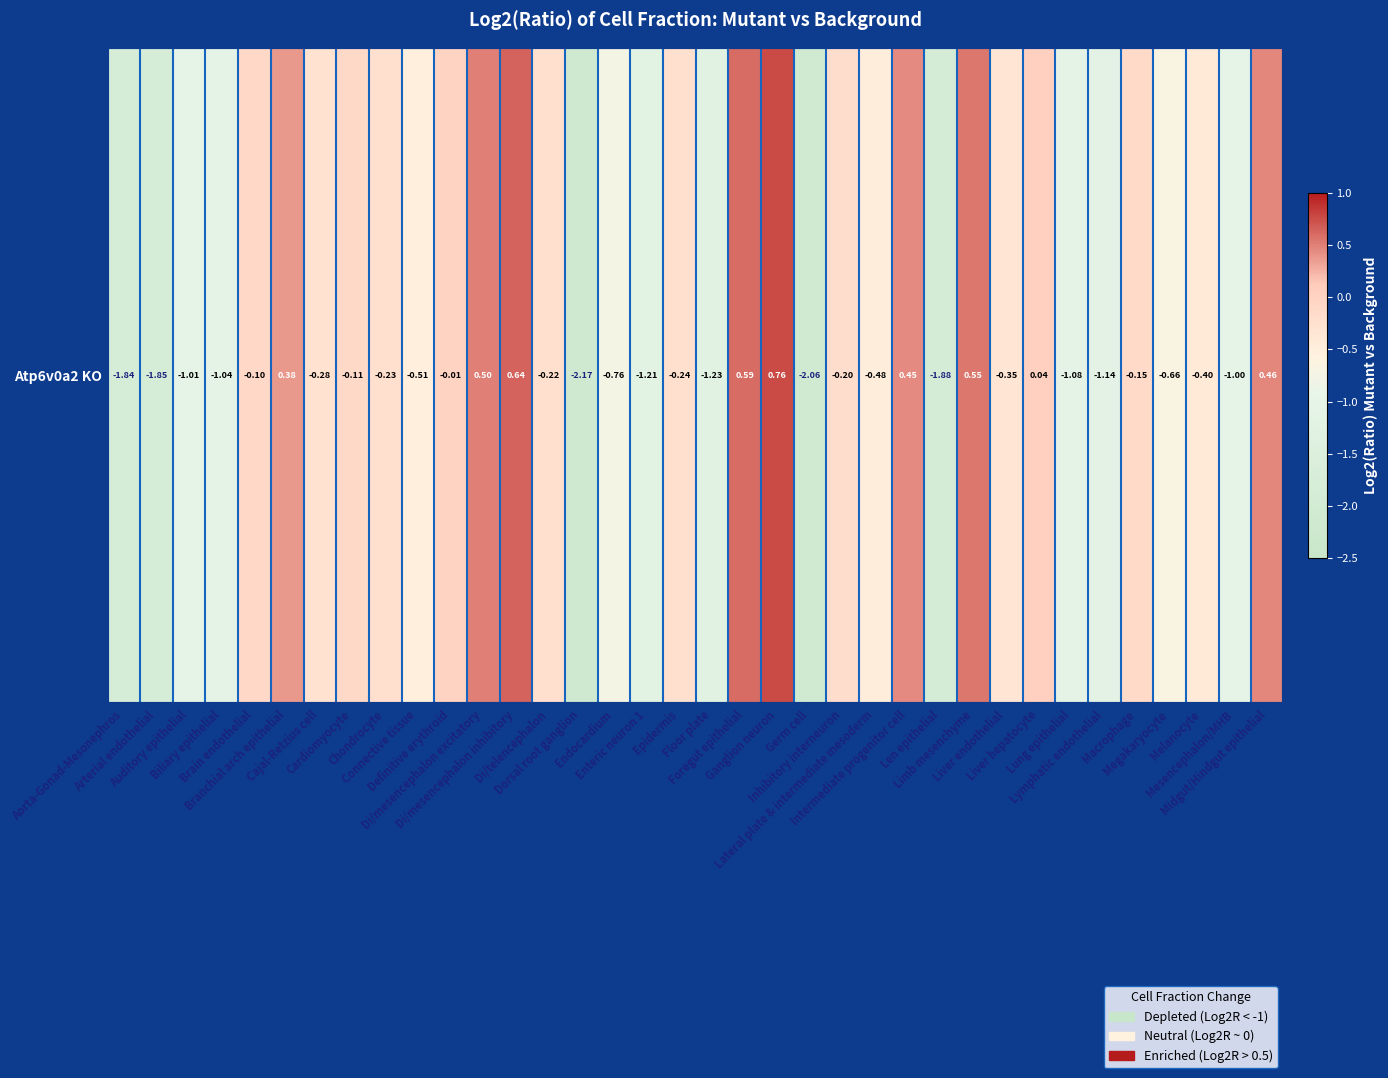

Reading left to right, transcribe all the data shown in this chart.

-1.8	-1.9	-1.0	-1.0	-0.1	0.4	-0.3	-0.1	-0.2	-0.5	-0.0	0.5	0.6	-0.2	-2.2	-0.8	-1.2	-0.2	-1.2	0.6	0.8	-2.1	-0.2	-0.5	0.4	-1.9	0.5	-0.3	0.0	-1.1	-1.1	-0.1	-0.7	-0.4	-1.0	0.5